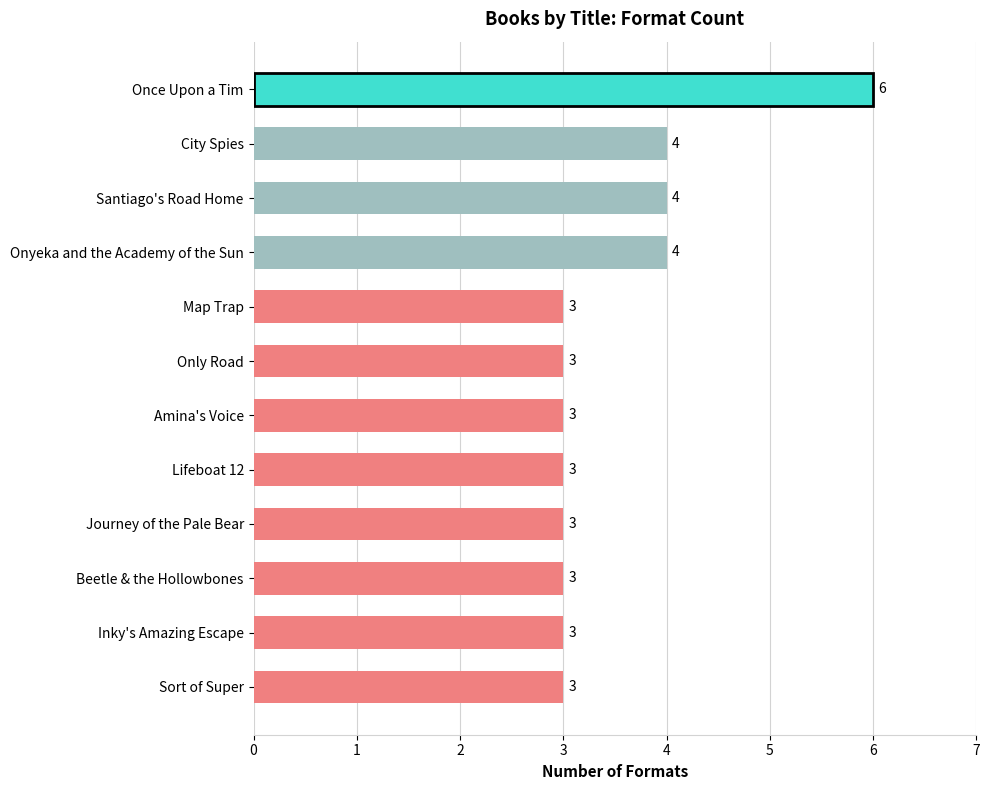

What is the smallest value displayed?

3